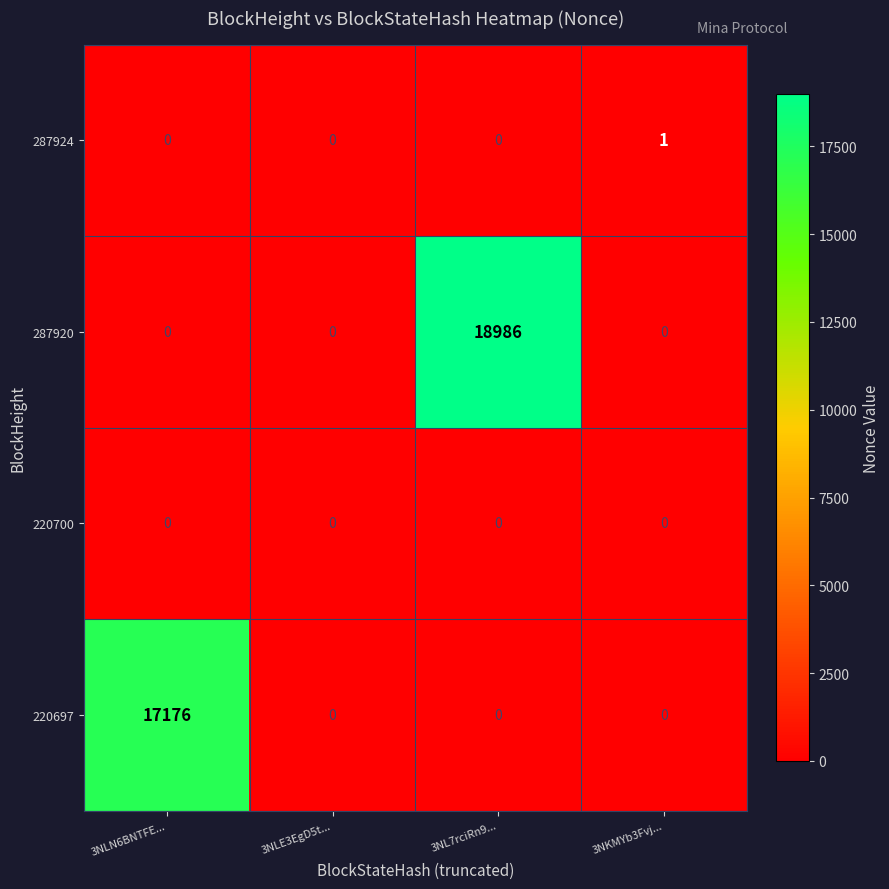

List the series in order of their peak value, lowest first.

220700, 287924, 220697, 287920